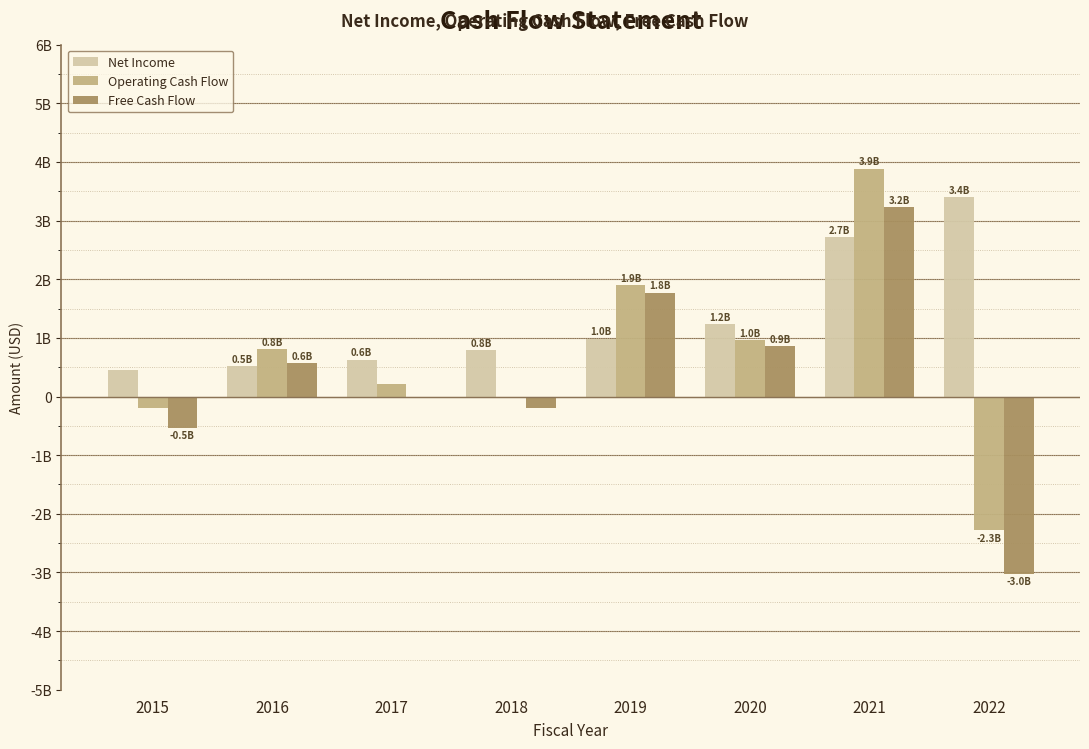

Reading left to right, transcribe all the data shown in this chart.

Net Income: 452291000	513406000	628478000	792356000	987984000	1228866000	2715600000	3402200000
Operating Cash Flow: -189825000	810940000	205214000	-23283000	1898869000	961048000	3885400000	-2284700000
Free Cash Flow: -531546000	572440000	-4806000	-199122000	1773275000	861913000	3224300000	-3027500000